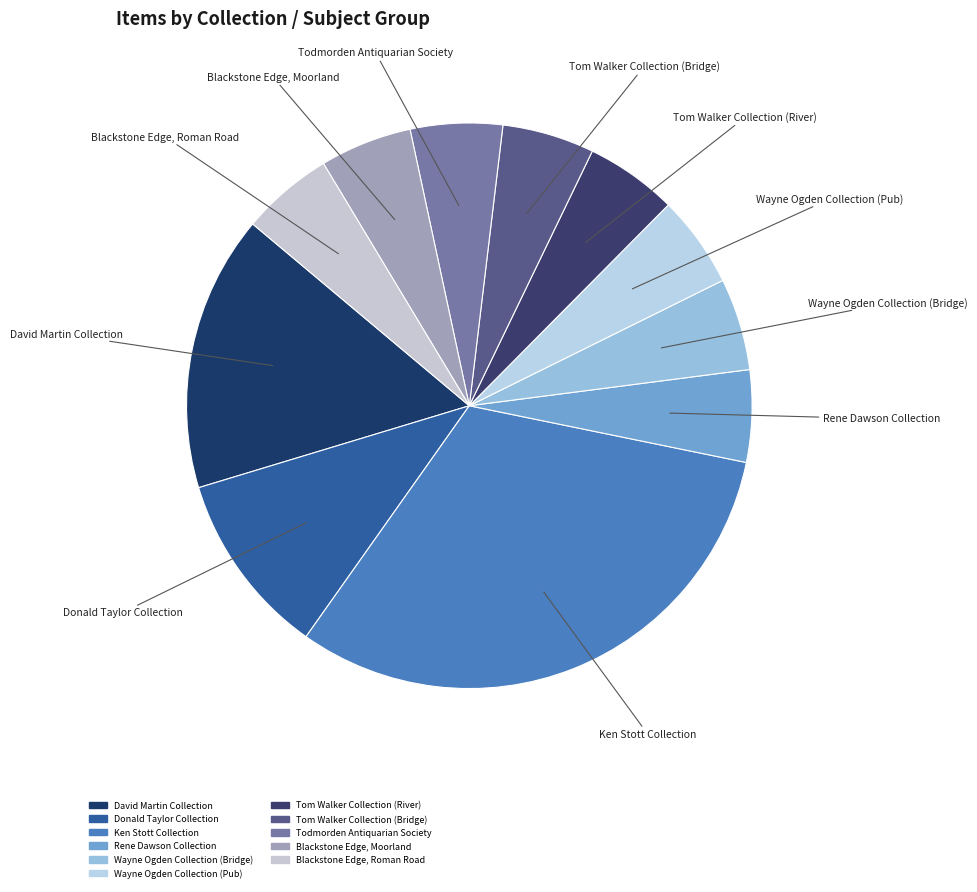

What is the largest slice in the pie chart?

Ken Stott Collection